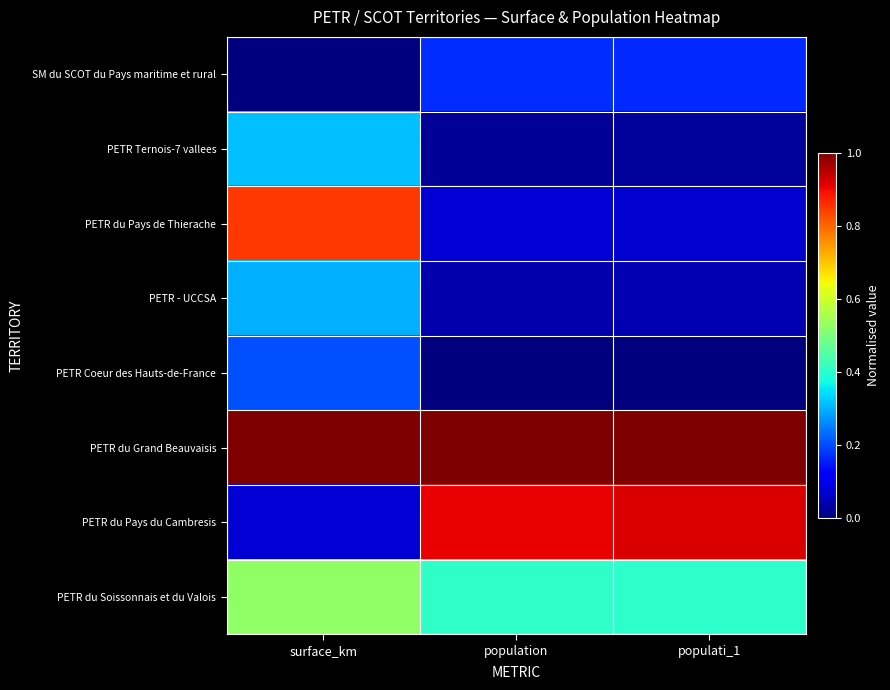

What is the spread (max minus min) of values at surface_km?

1.0